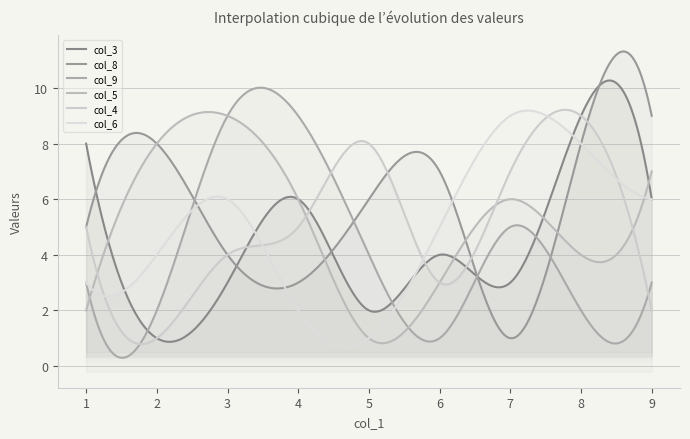

What is the value of the col_5 point at the 1st from the left?

2